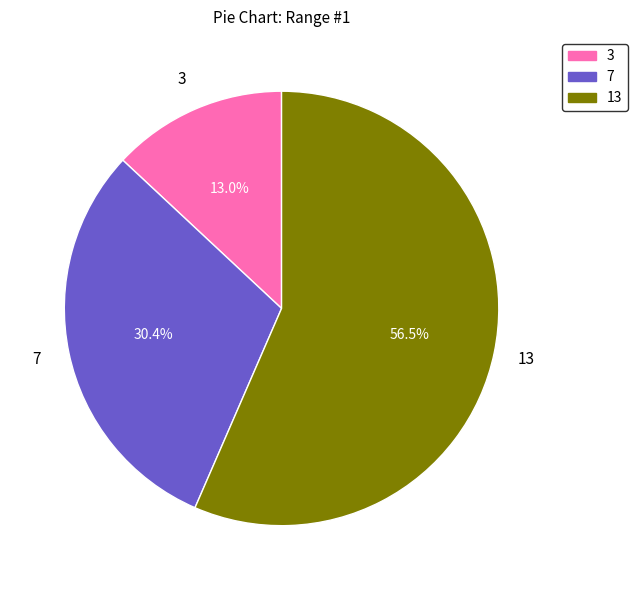

Is there any slice that represents more than half of the pie?

Yes